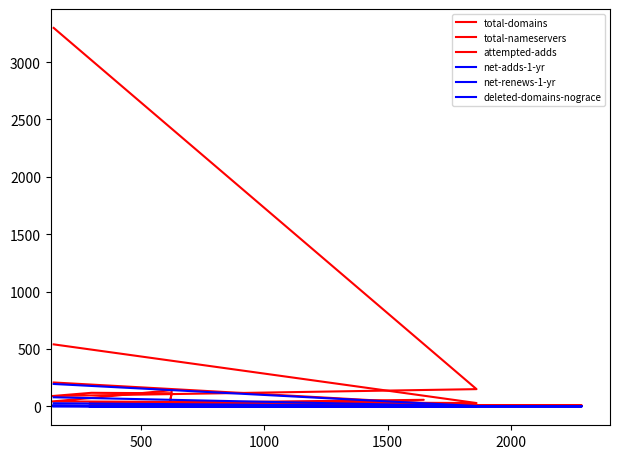

How many interior local peaks does the total-nameservers series have?

3